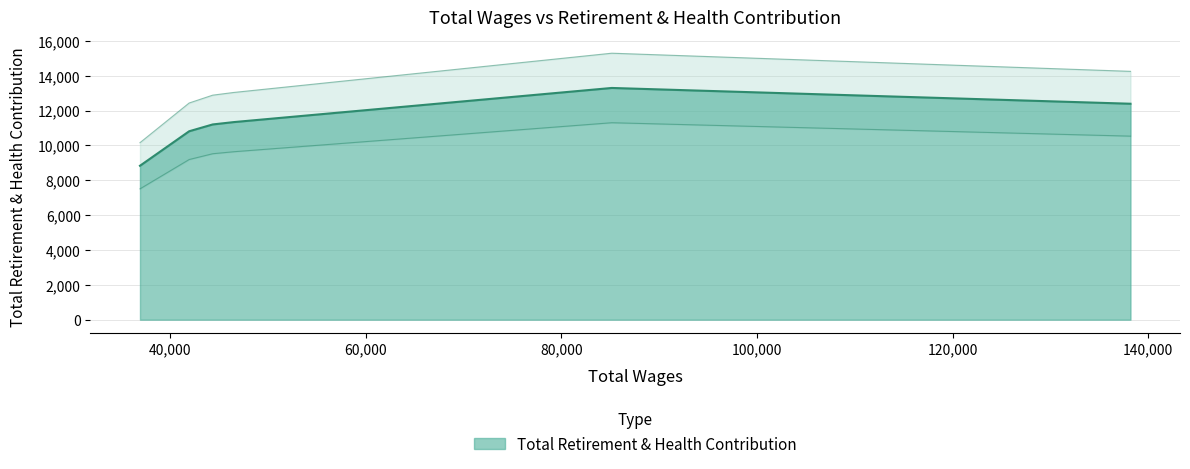

The value at 46536.0 is 18838. True or false?

False